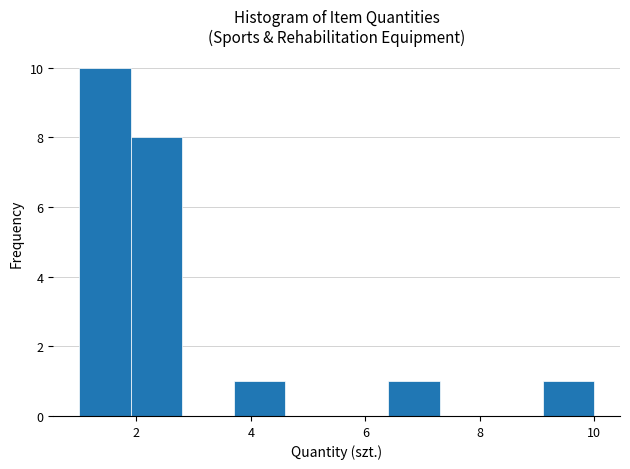

How tall is the bar that spans 9.1 to 10.0 on the x-axis? Neither the bar edges nor the heights are printed on the chart, so give them approximately, as read against the axes.

1